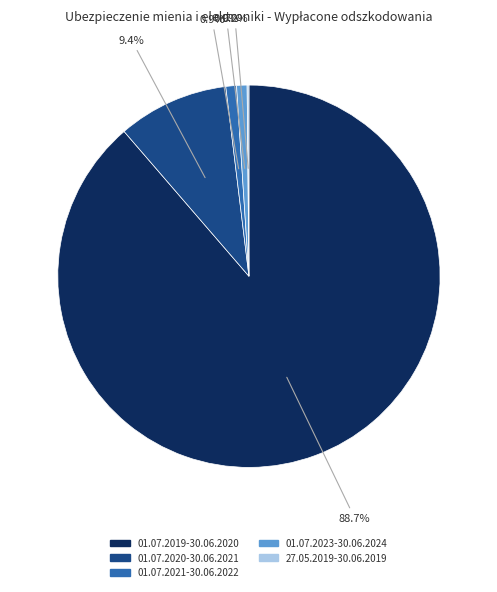

Does 01.07.2023-30.06.2024 account for over 50% of the chart?

No